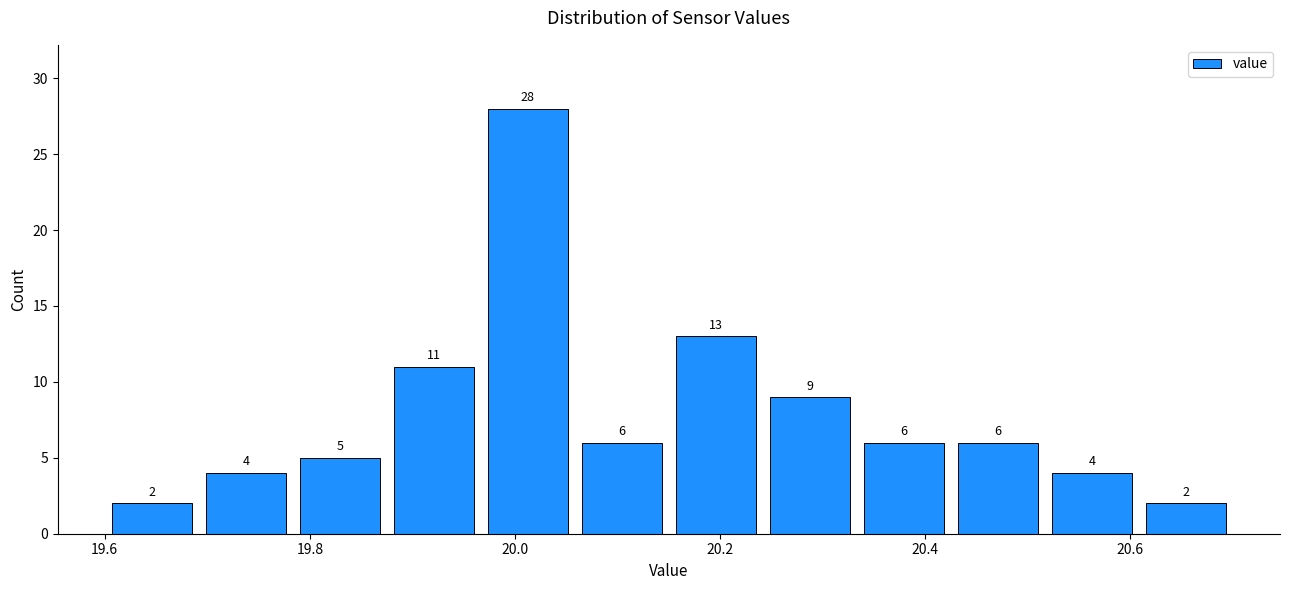

What is the height of the bar covering 19.88 to 19.96 on the x-axis? The bar edges are not printed on the chart, so give them approximately, as read against the axis.

11